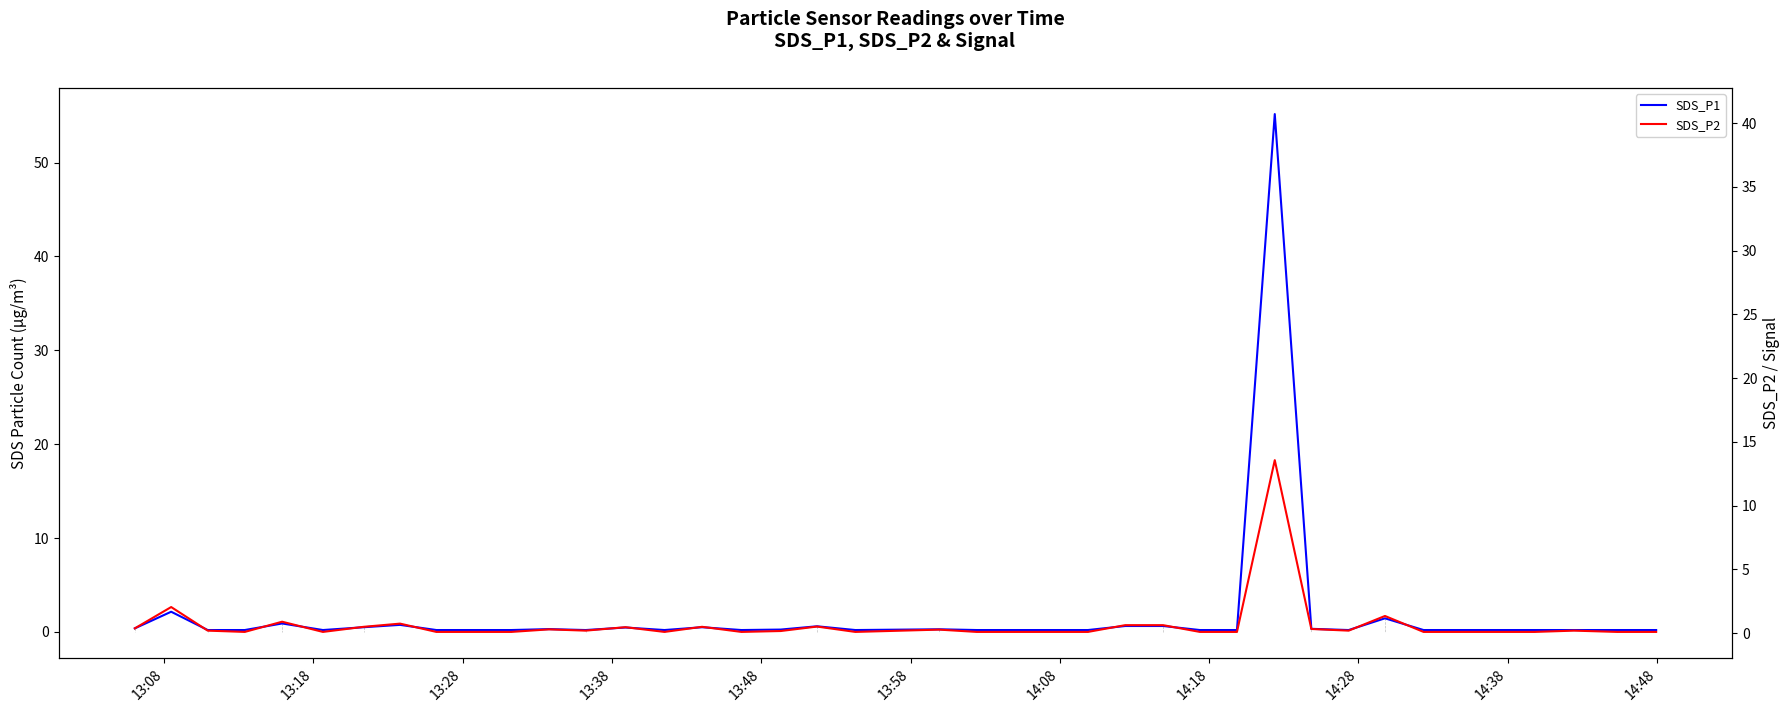

What is the difference between the maximum and minimum values in the SDS_P2 series?

13.5